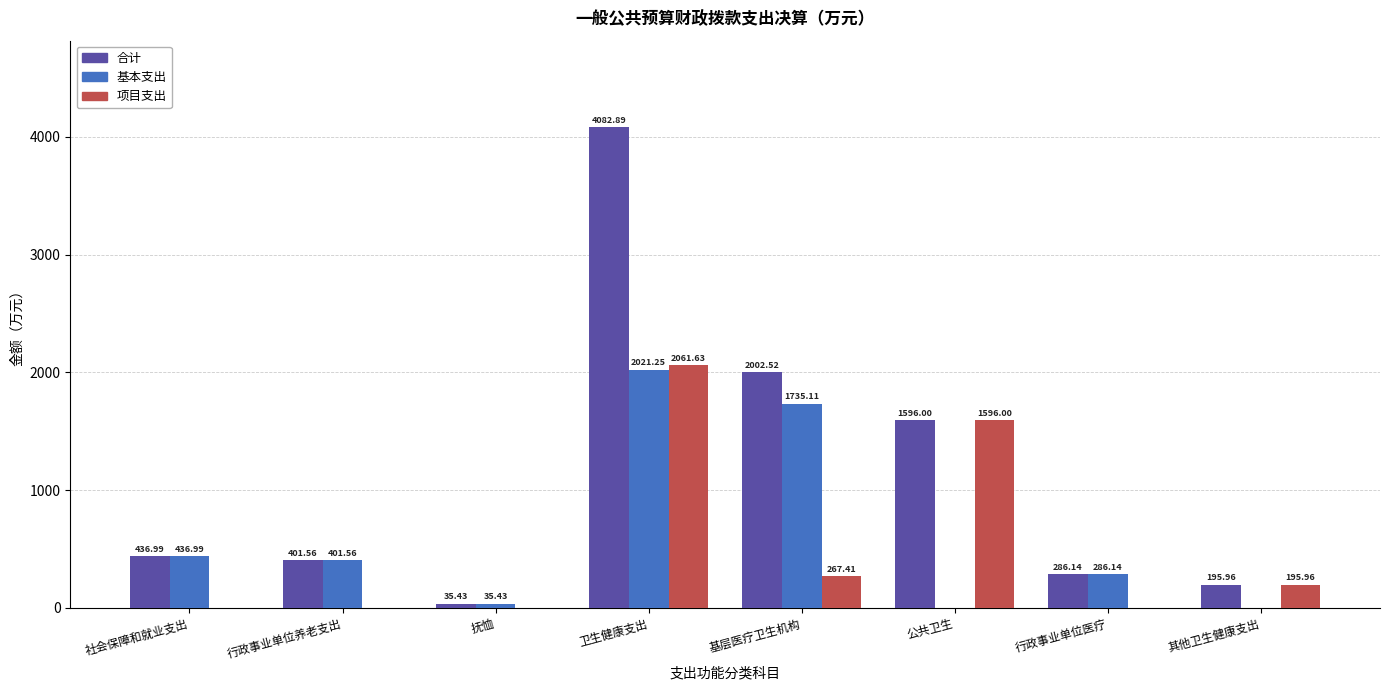

What is the sum of the 基本支出 values at 公共卫生 and 抚恤?

35.4